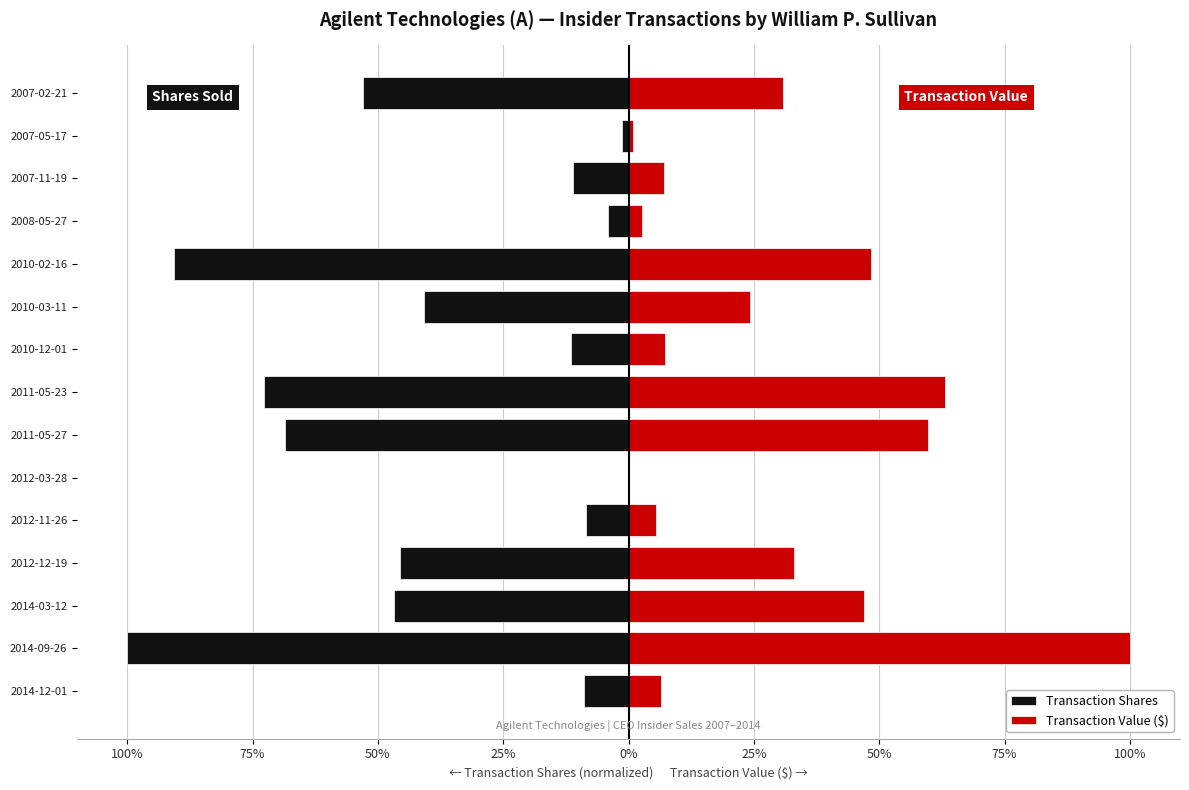

At how many categories does at least one series exceed 0?

15